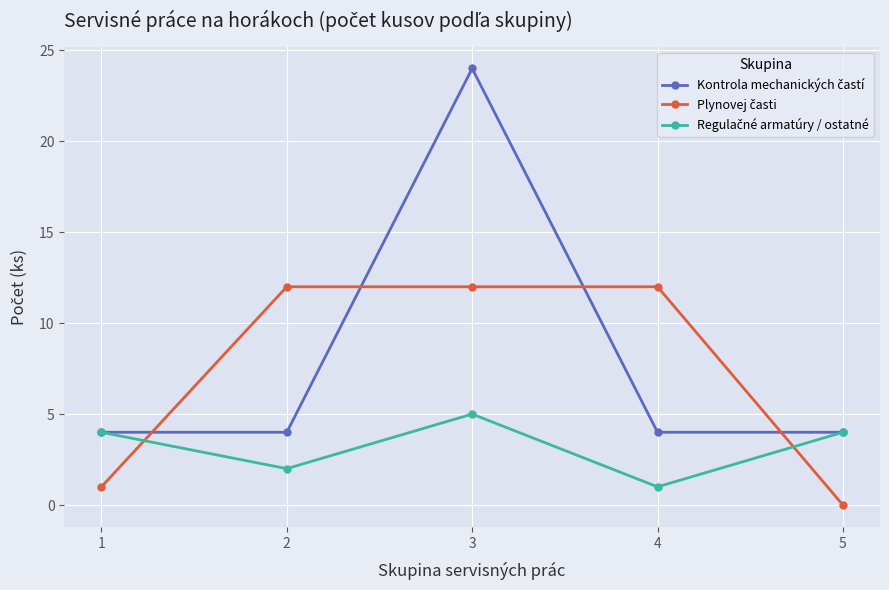

What is the total value across all series at 3?

41